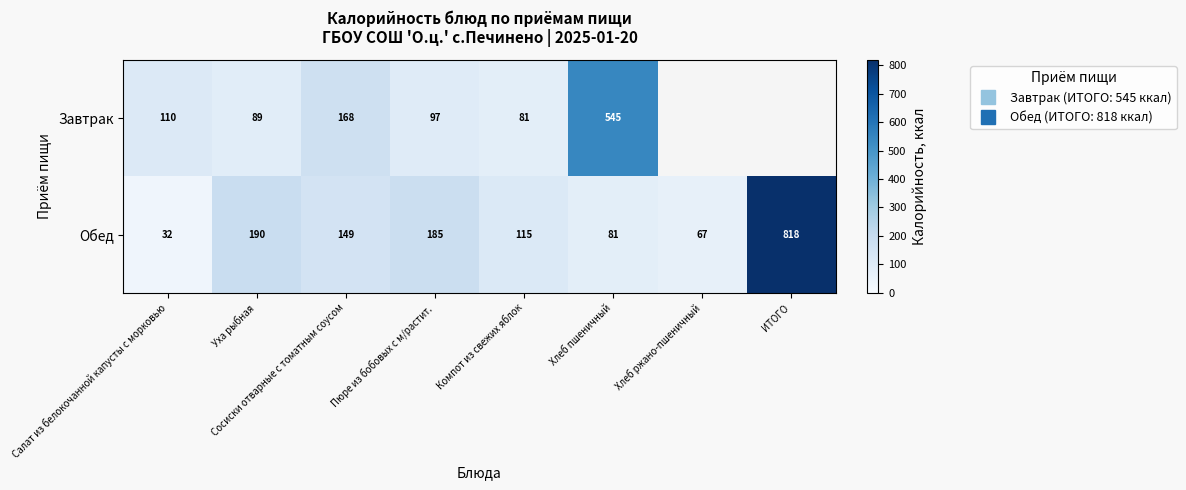

What is the total value across all series at Салат из белокочанной капусты с морковью?

142.0